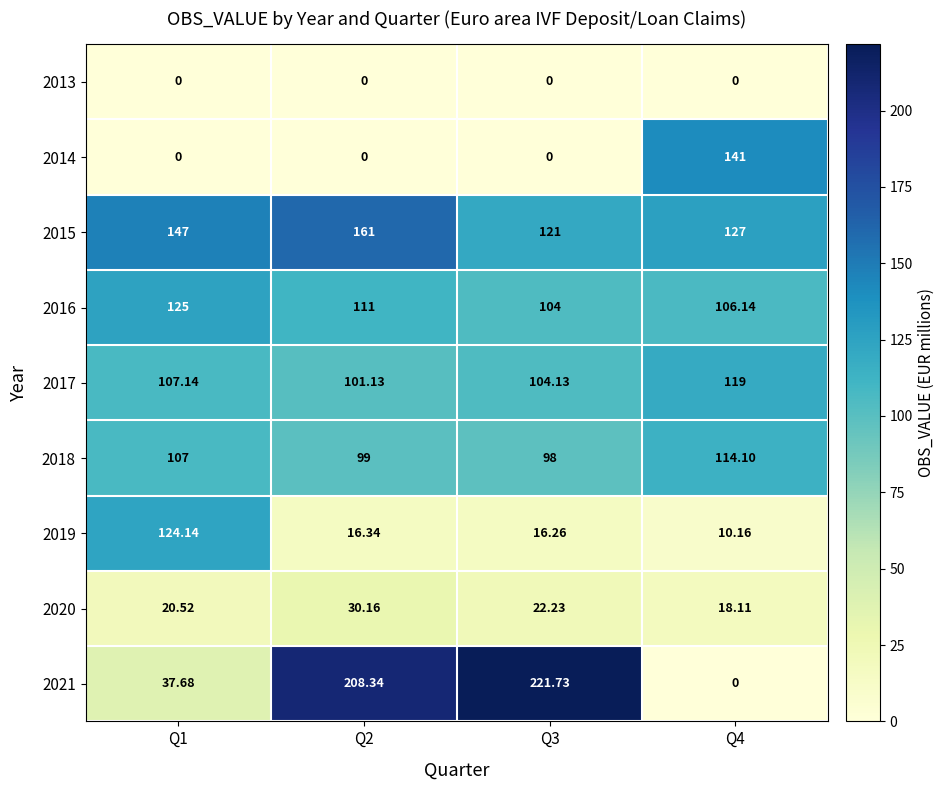

Rank the series by their maximum value, from lowest to highest.

2013, 2020, 2018, 2017, 2019, 2016, 2014, 2015, 2021